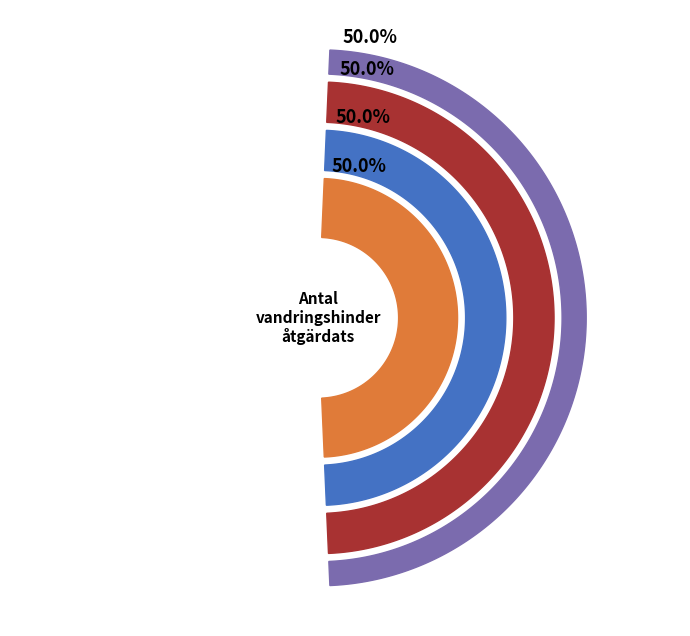

Does any single category account for the majority?

No